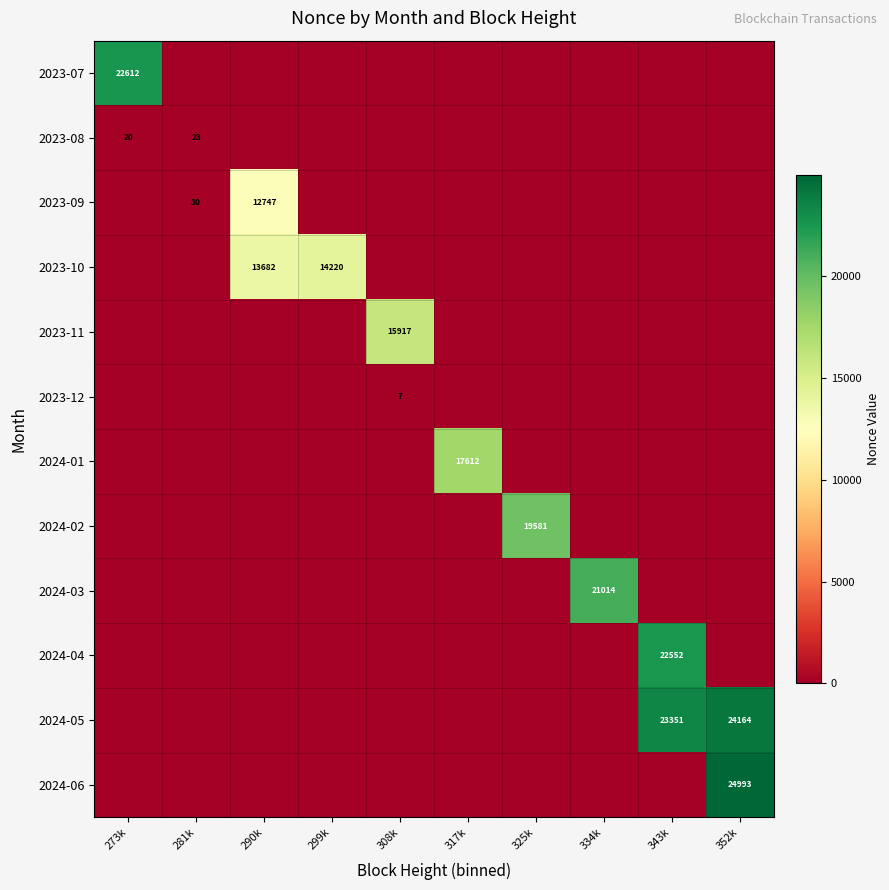

Which has a higher value, 299k or 334k?

299k